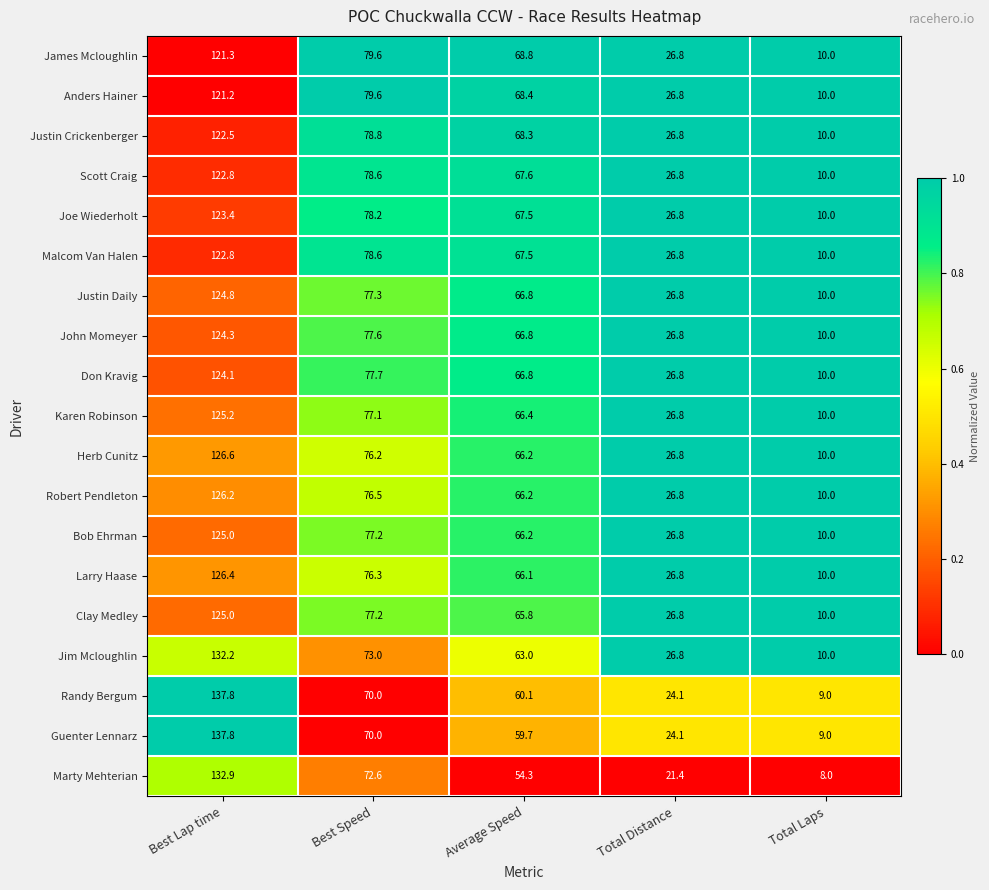

At which category is the sum across all series the highest?

Best Lap time